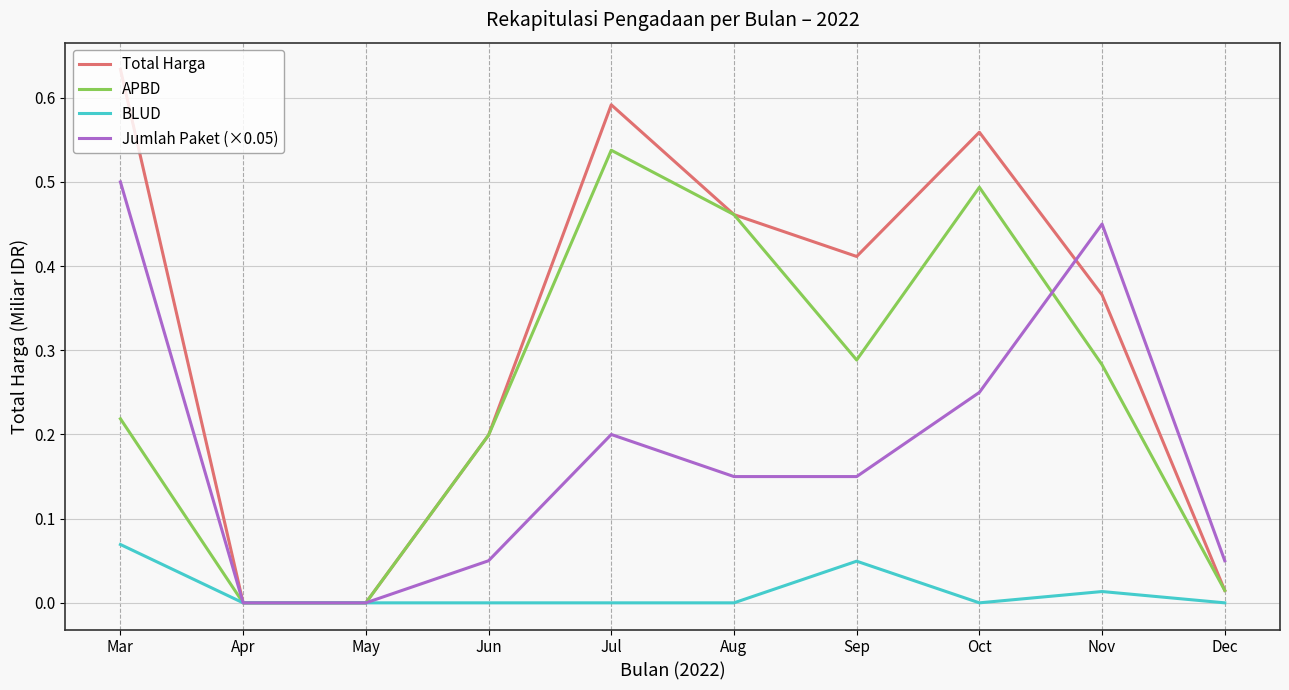

The Jumlah Paket (×0.05) series shows 0.3 at Aug. True or false?

False